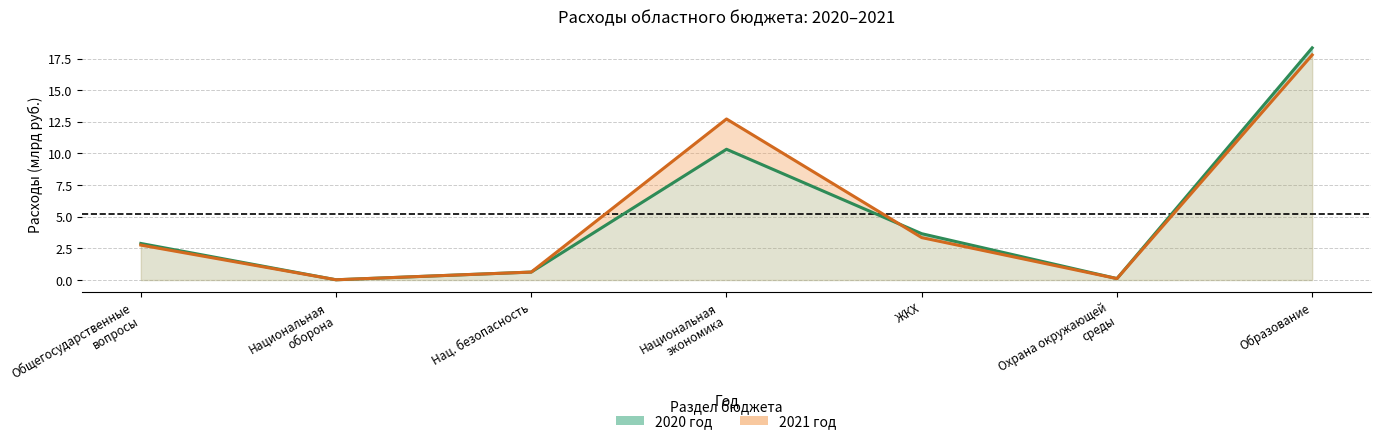

Reading left to right, what are all the values shown in this chart?

2020 год: 2.9	0.0	0.6	10.3	3.7	0.1	18.3
2021 год: 2.8	0.0	0.6	12.7	3.4	0.1	17.8